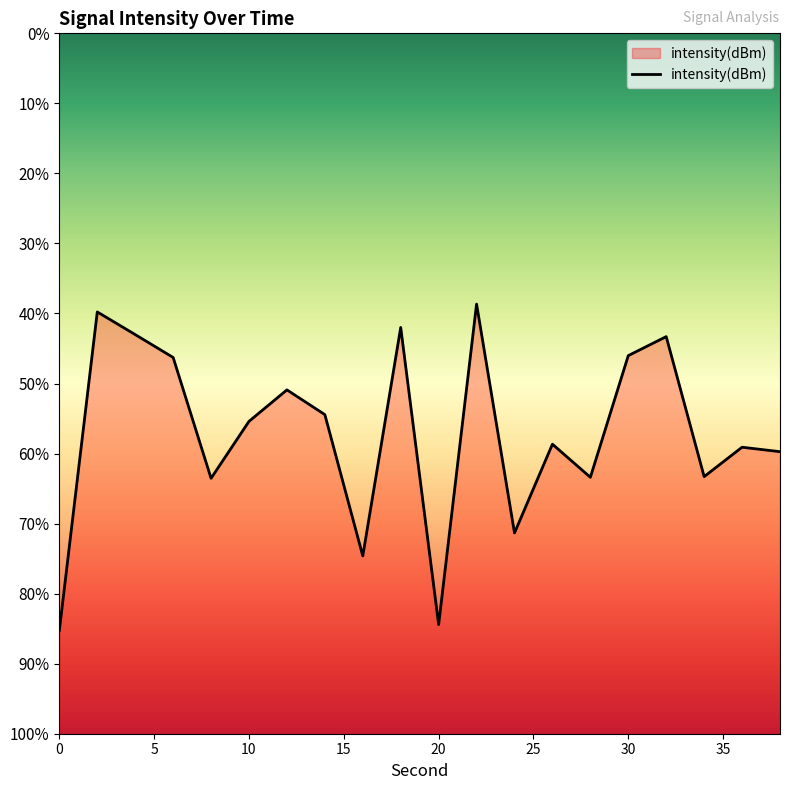

Read the value at 18.

-126.8